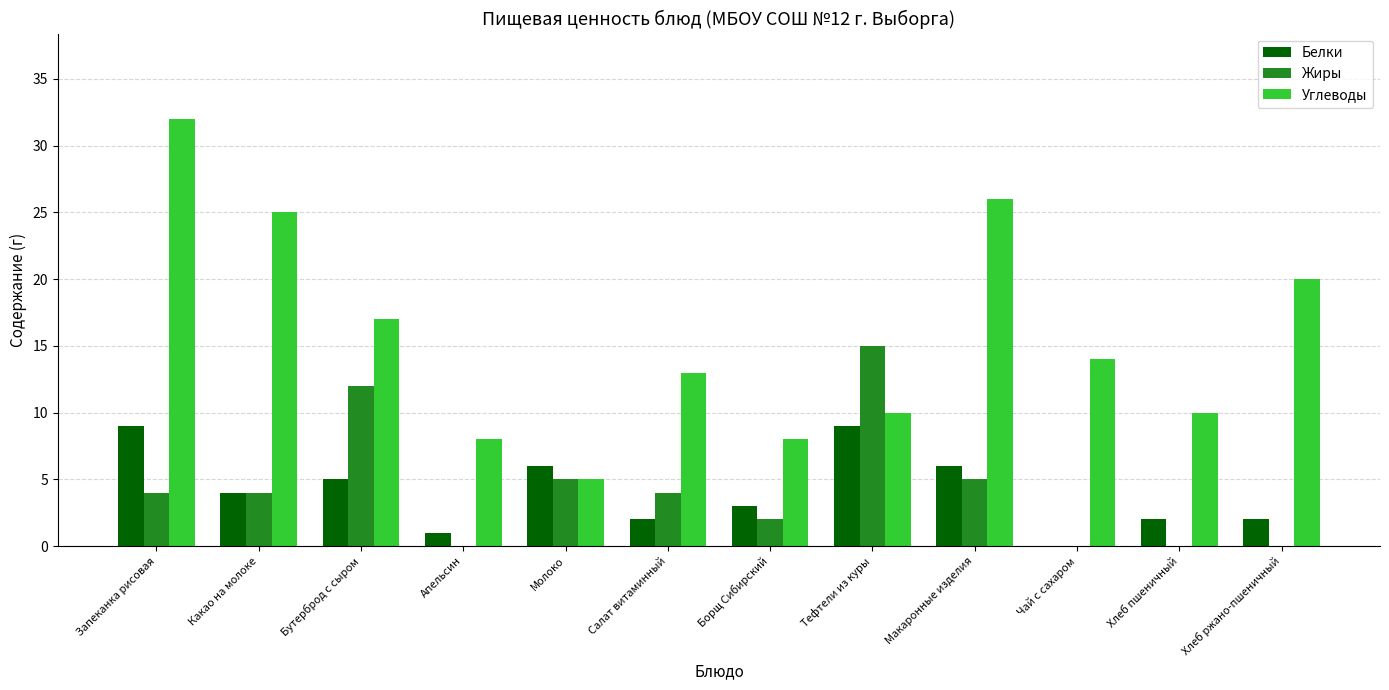

Are the bars grouped side by side (vs. stacked)?

Yes